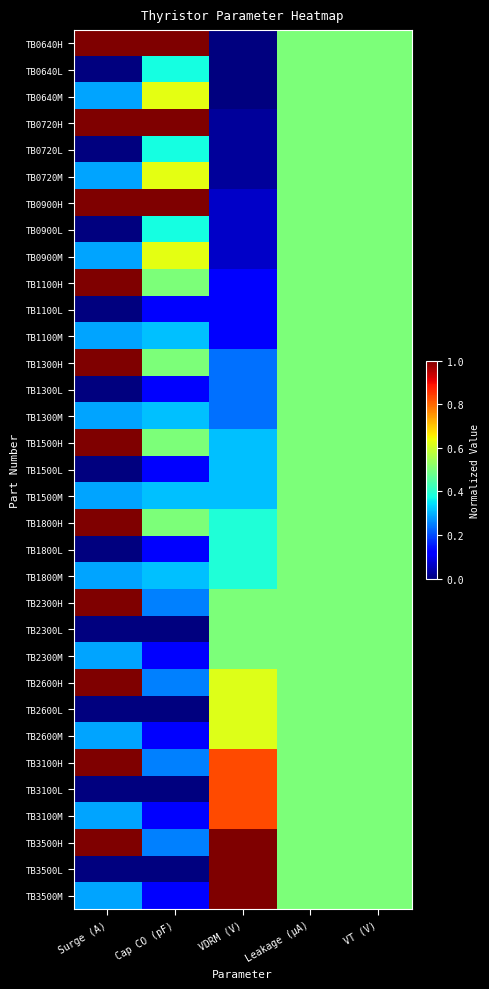

What is the spread (max minus min) of values at Cap CO (pF)?

1.0